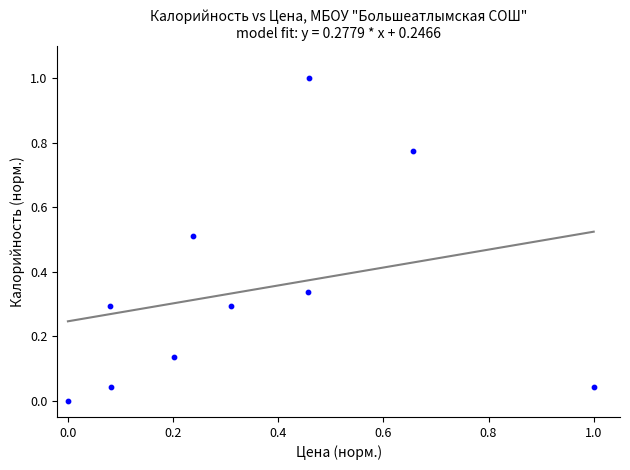

What is the range of Y values (max minus min)?

1.0